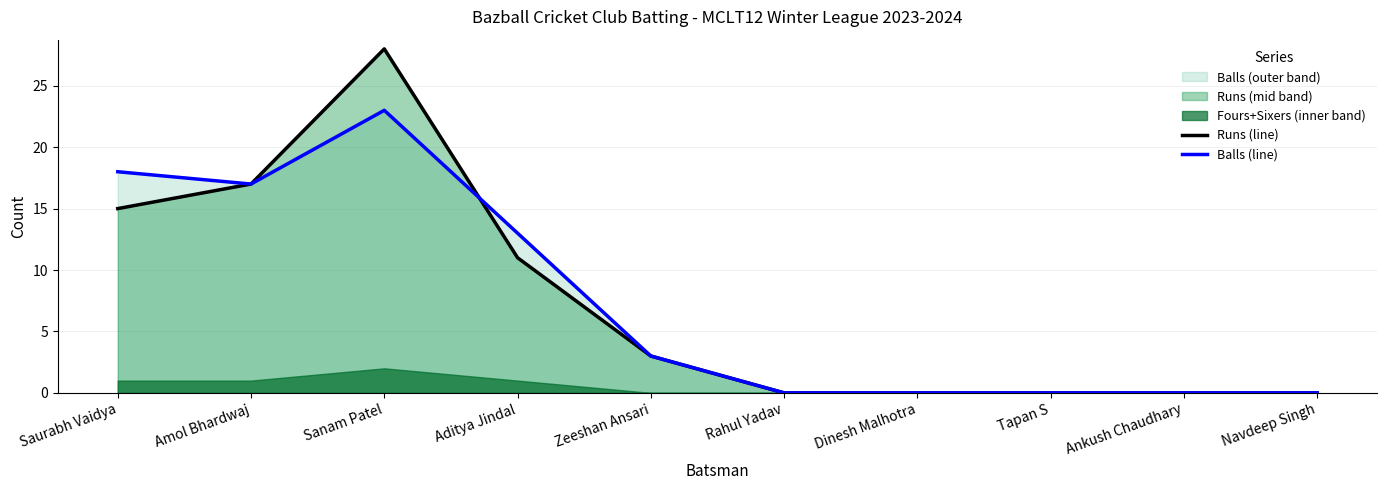

Between Tapan S and Amol Bhardwaj, which is larger?

Amol Bhardwaj